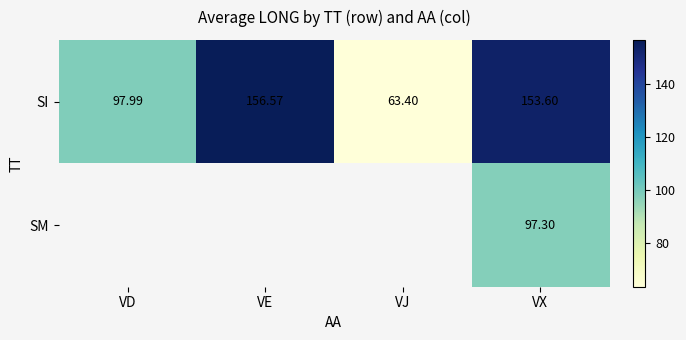

At which label does SI reach its peak?

VE